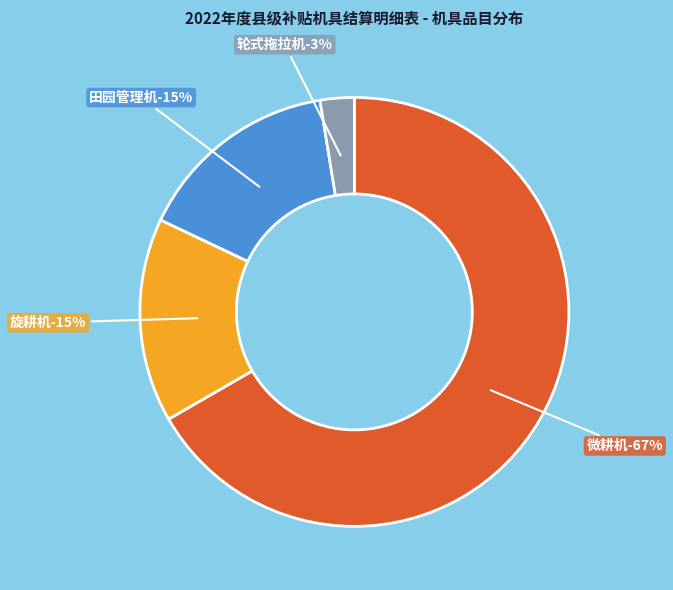

To the nearest percent, what is the difference between the largest and smallest slice percentages?

64%